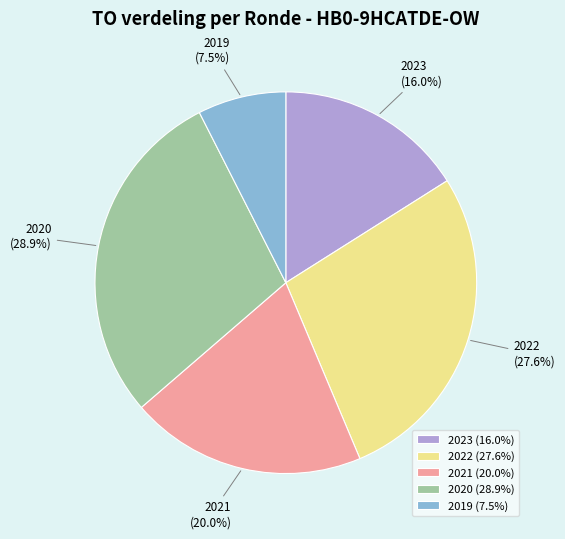

Between 2022 and 2021, which is larger?

2022